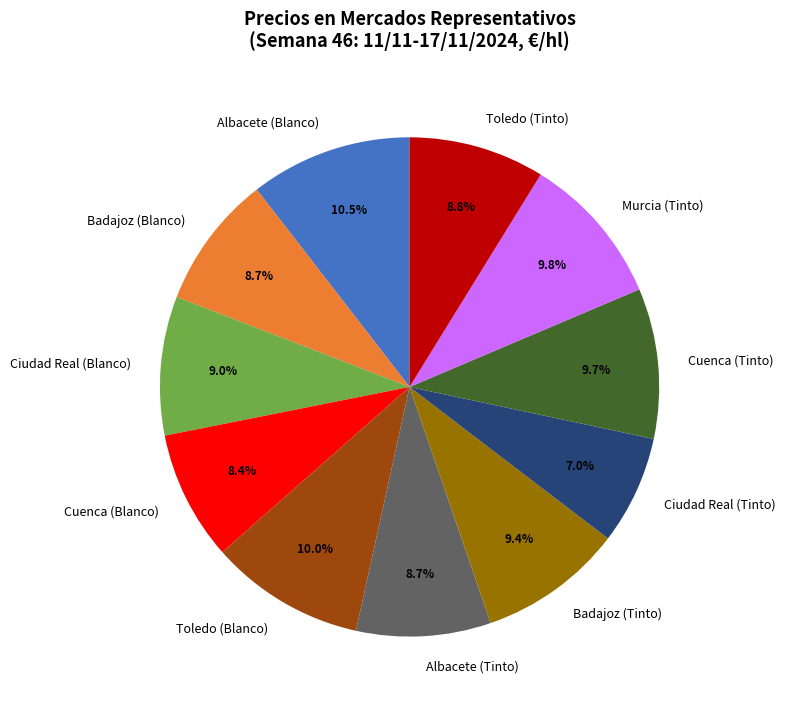

Which slice is the smallest?

Ciudad Real (Tinto)